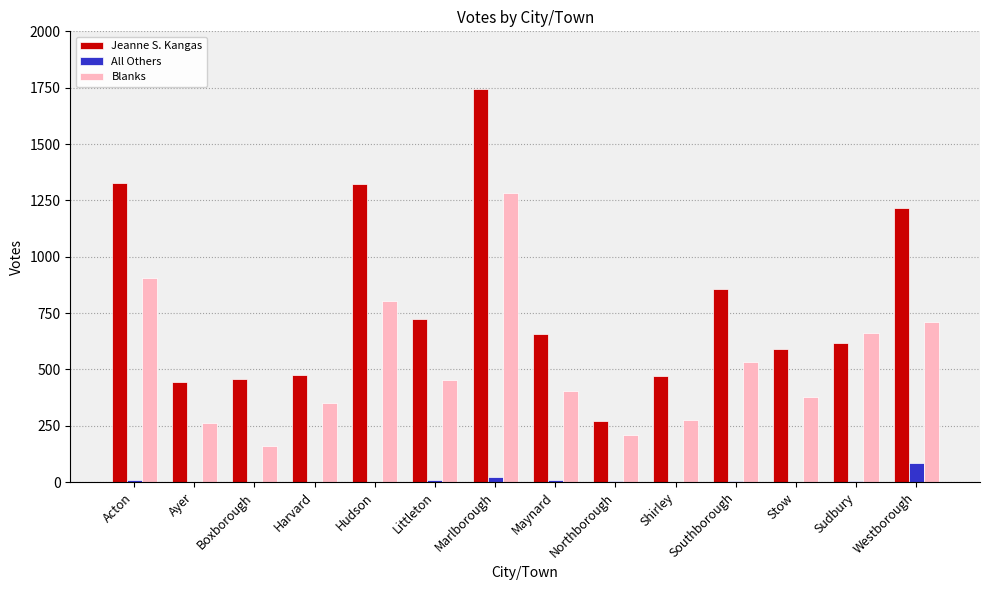

What is the approximate value of All Others at Maynard?

9